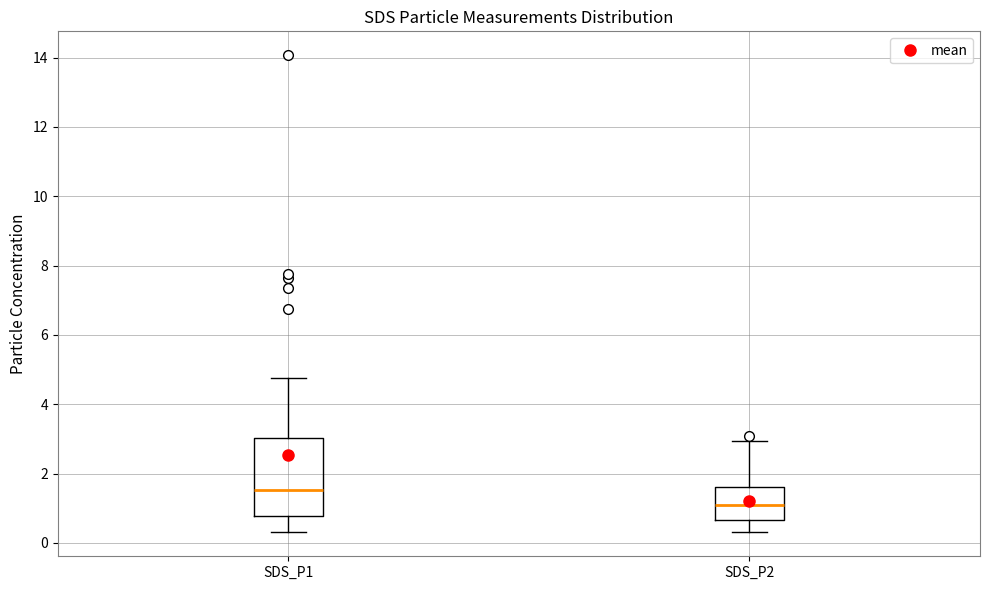

Which box has the highest median line?

SDS_P1